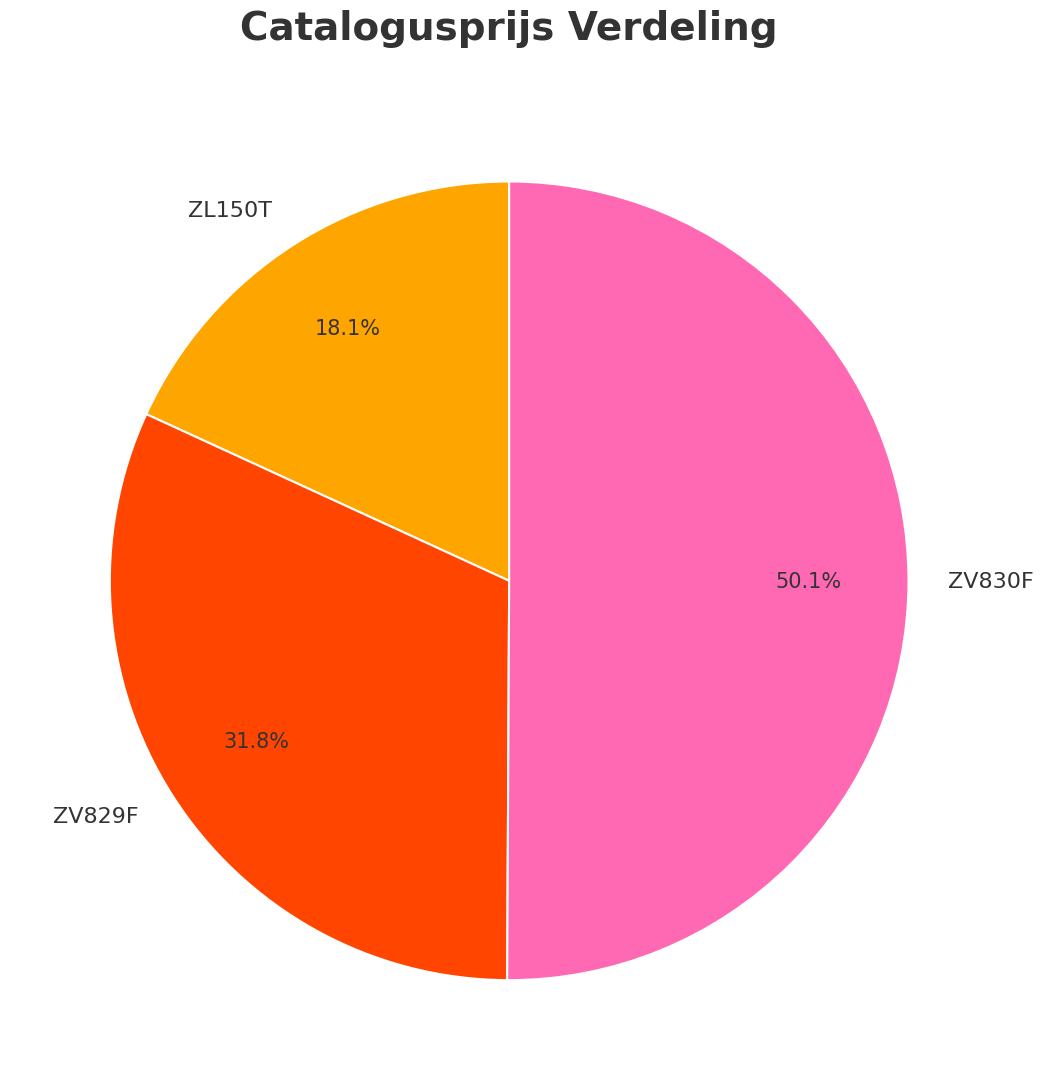

Which has a higher value, ZL150T or ZV829F?

ZV829F